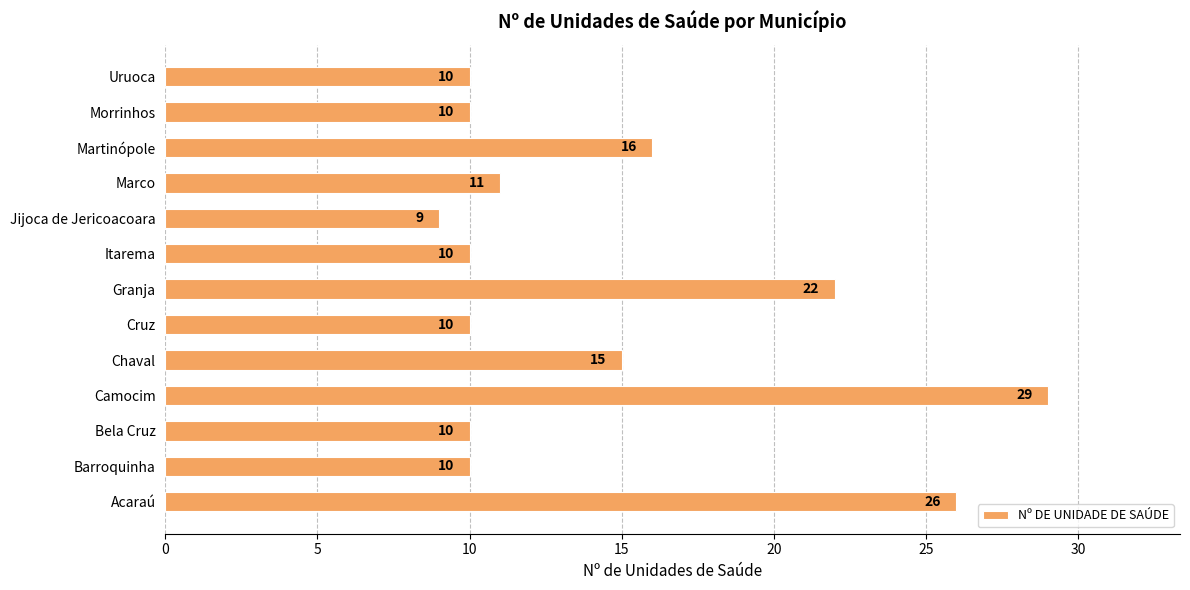

What is the smallest value displayed?

9